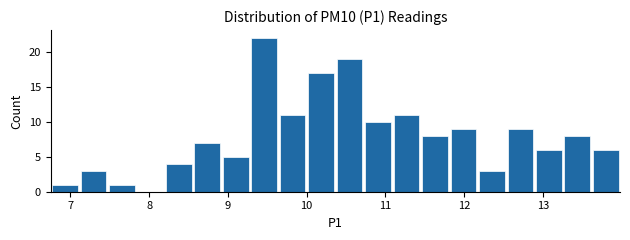

Around what value on the x-axis is the tallest bar? Give the approximate position of its centre, as read against the axis.

9.5